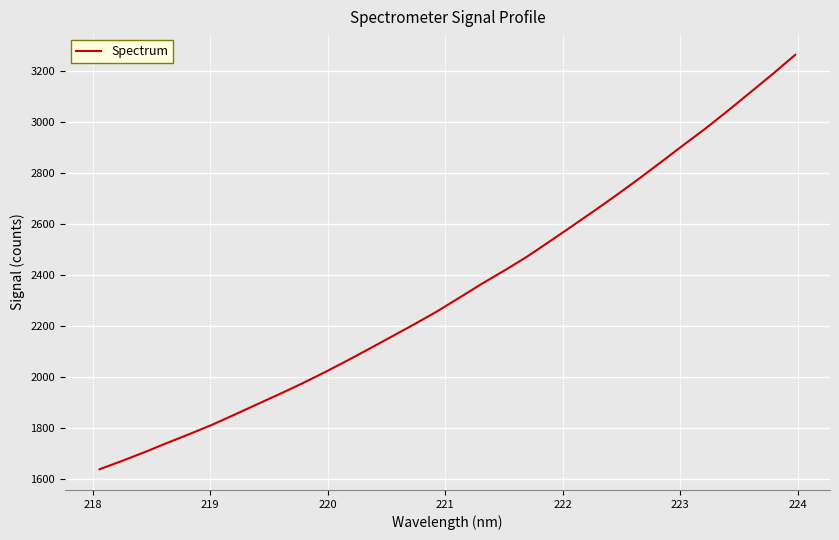

What is the maximum value shown in the chart?

3261.8